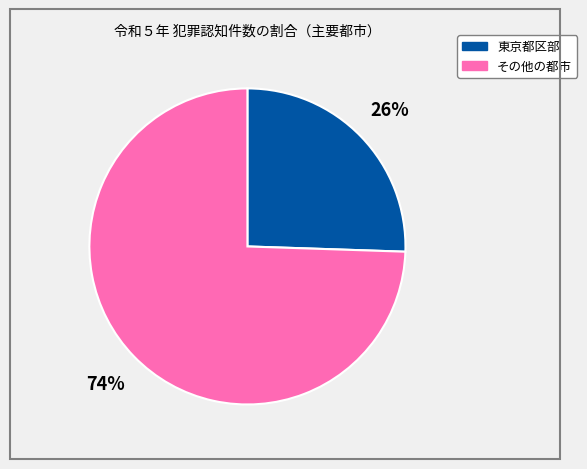

To the nearest percent, what is the average slice percentage?

50%